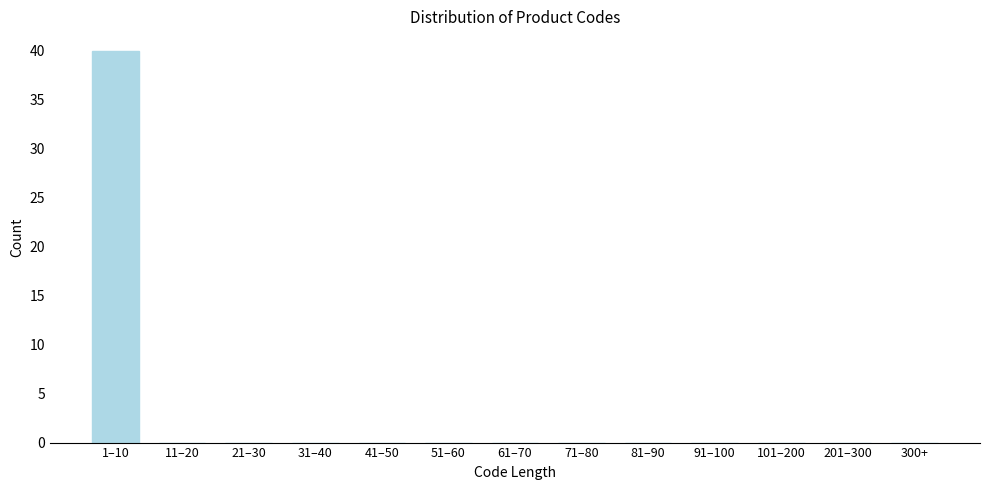

Reading left to right, extract all data points from this chart.

1–10=40	11–20=0	21–30=0	31–40=0	41–50=0	51–60=0	61–70=0	71–80=0	81–90=0	91–100=0	101–200=0	201–300=0	300+=0